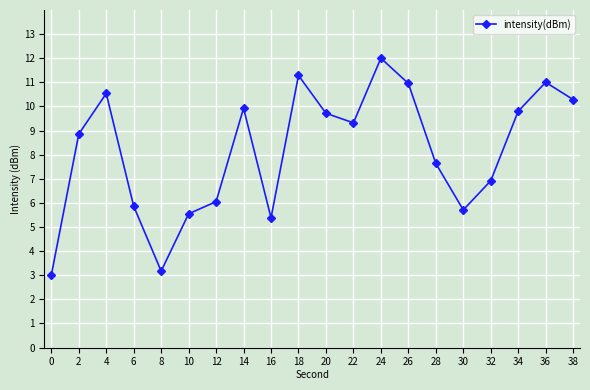

True or false: the data shows 12.0 at 24.

True